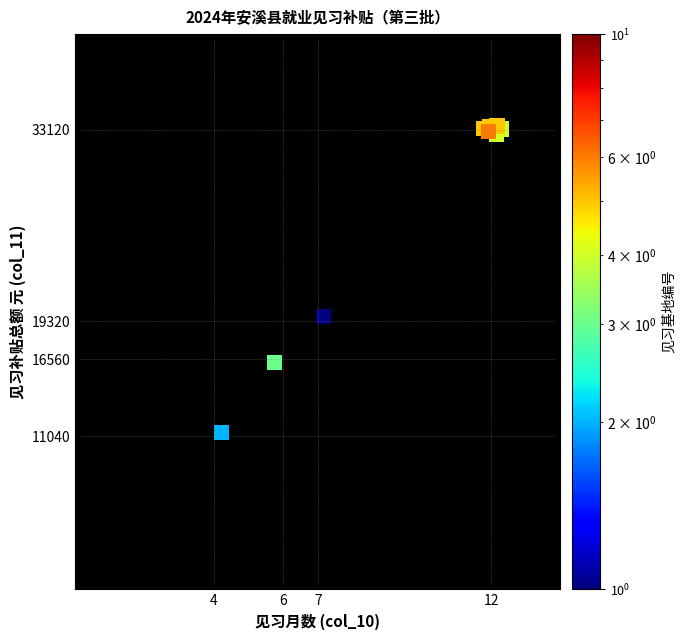

What Y value in the scatter plot is closest to 22340?

19661.4